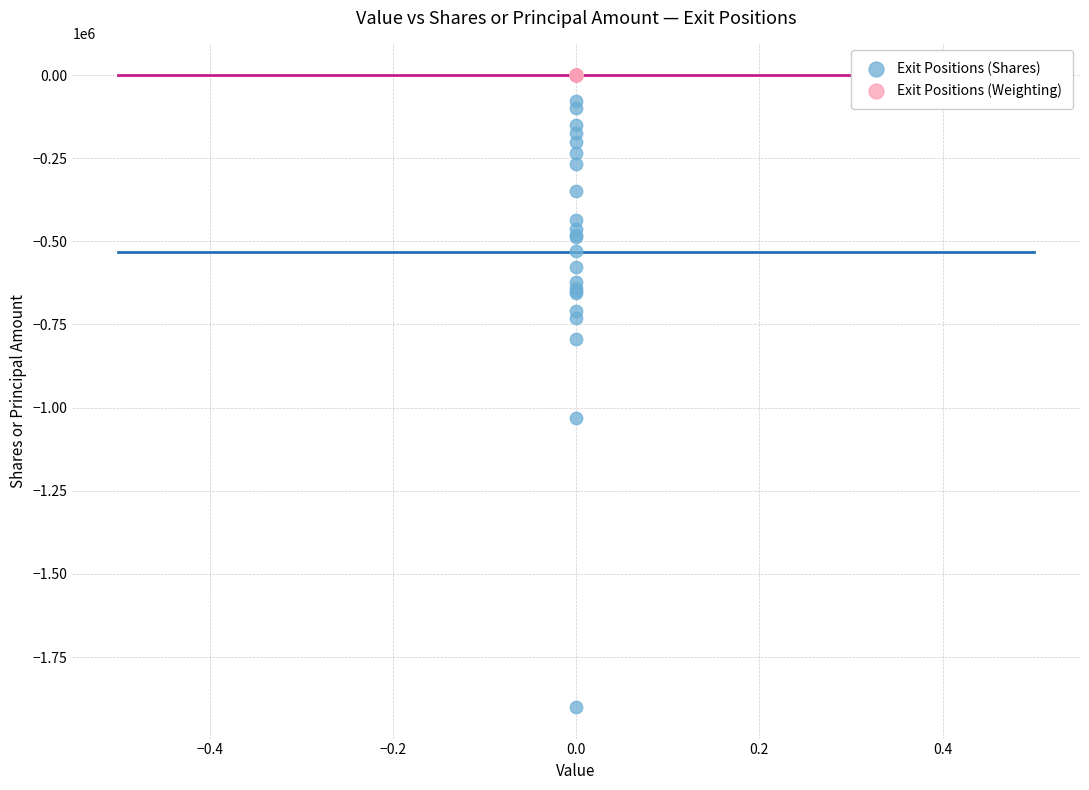

Which series has the largest Y range (max minus min)?

Exit Positions (Shares)